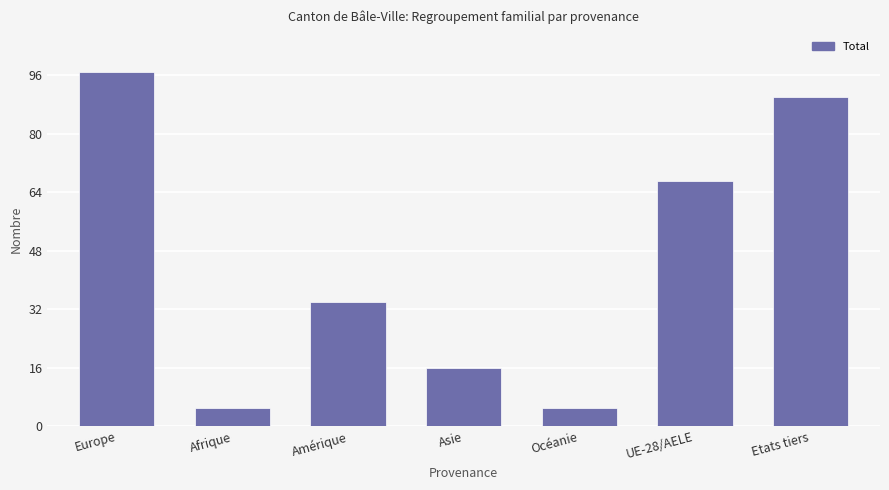

What is the change in value from UE-28/AELE to Etats tiers?

+23